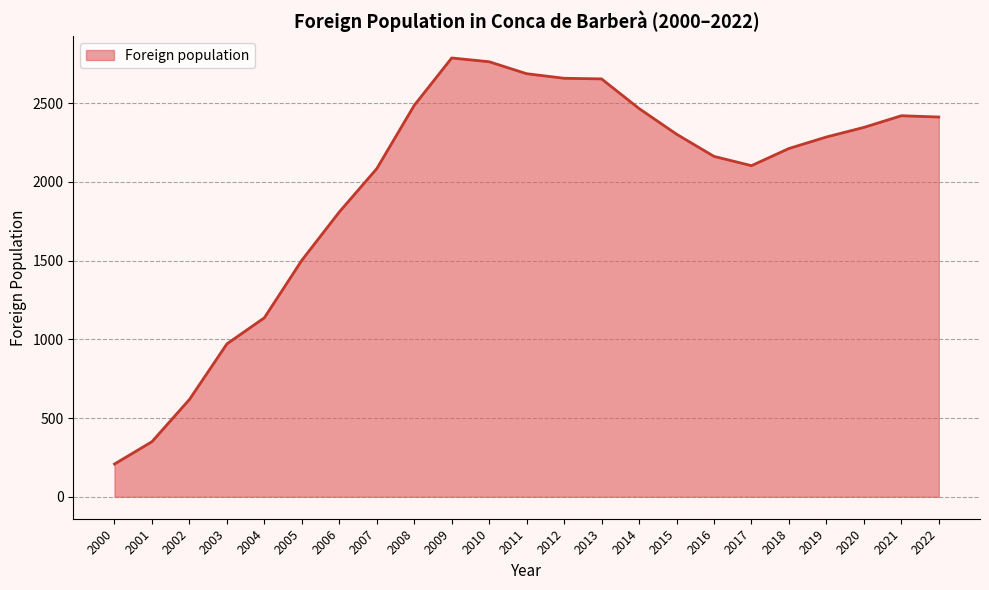

The chart shows a value of 344 at 2000. True or false?

False